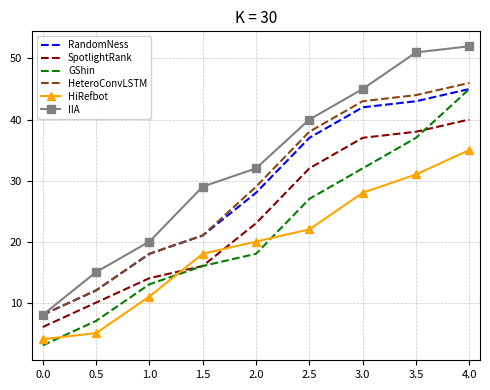

Which series has the largest range (max minus min)?

IIA